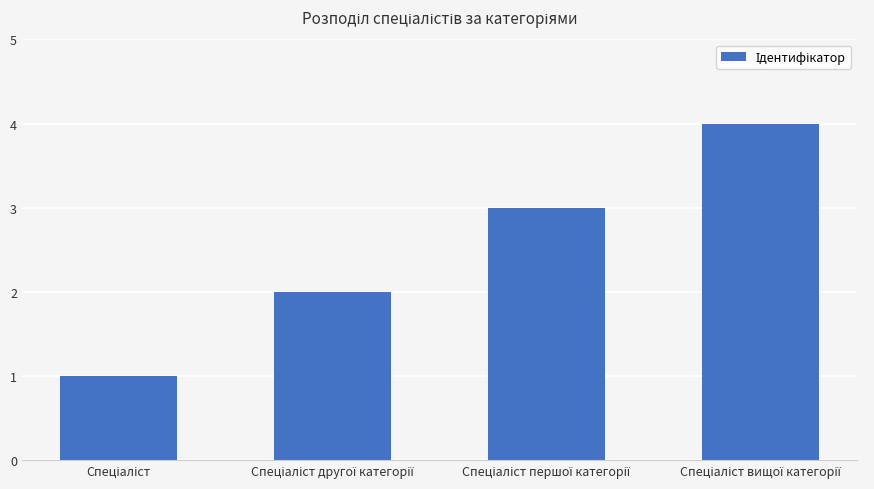

What is the difference between the maximum and minimum values?

3